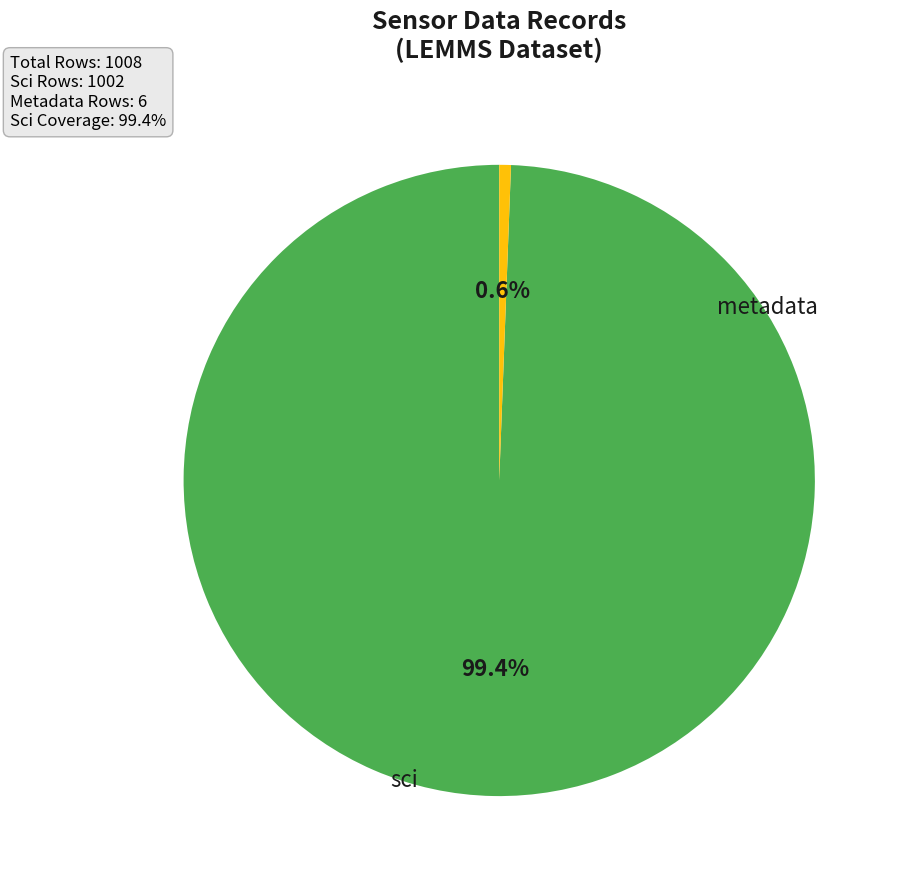

Is there any slice that represents more than half of the pie?

Yes